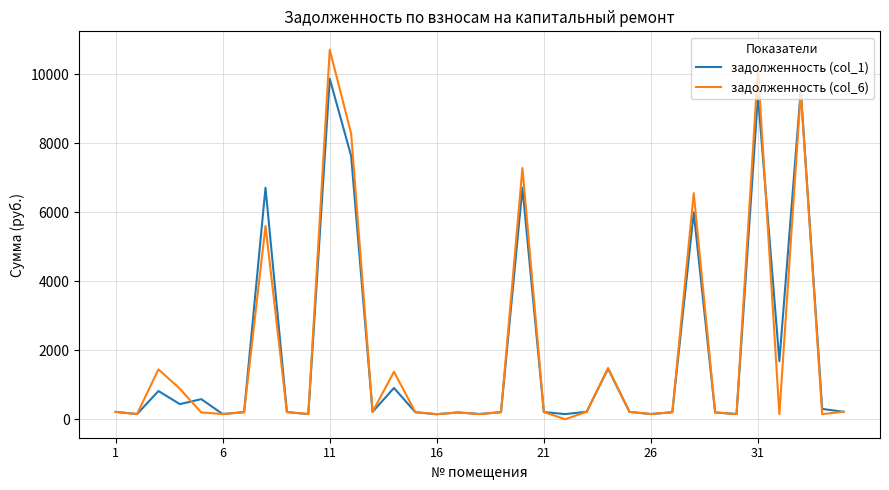

Which series has the largest range (max minus min)?

задолженность (col_6)